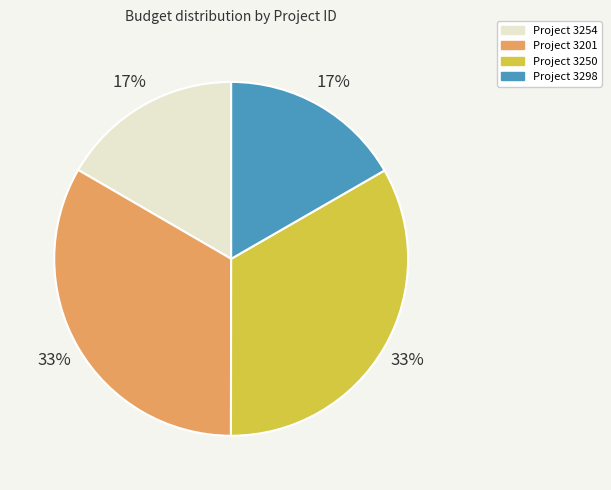

To the nearest percent, what is the average slice percentage?

25%